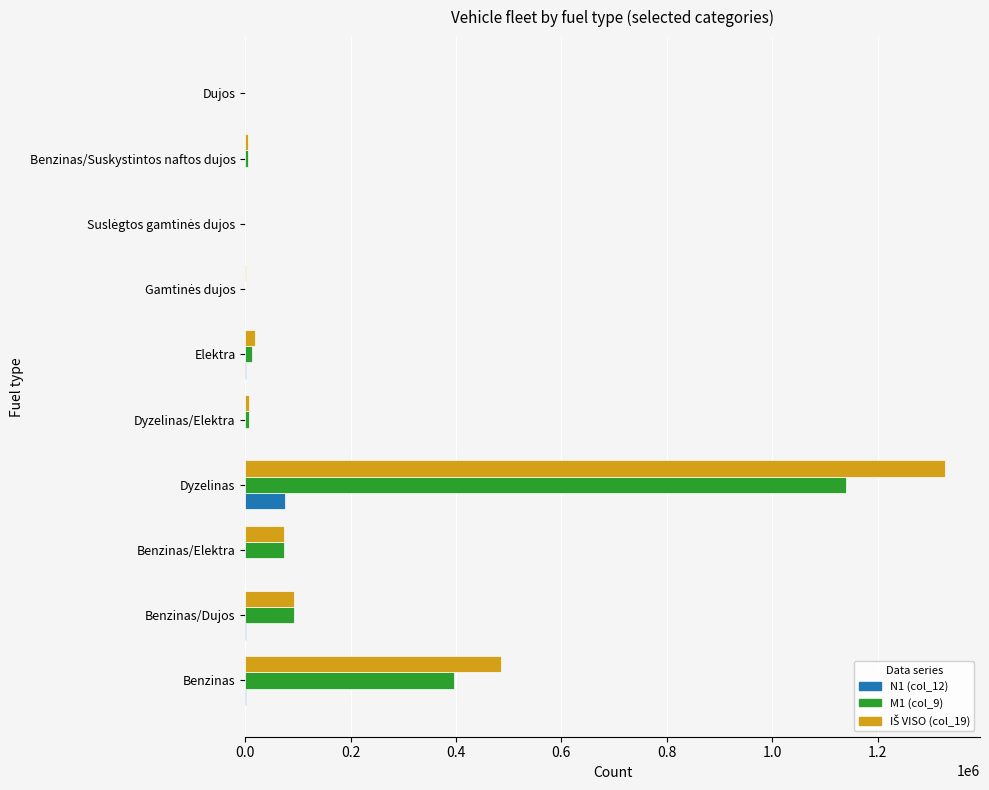

What is the maximum value shown in the chart?

1328131